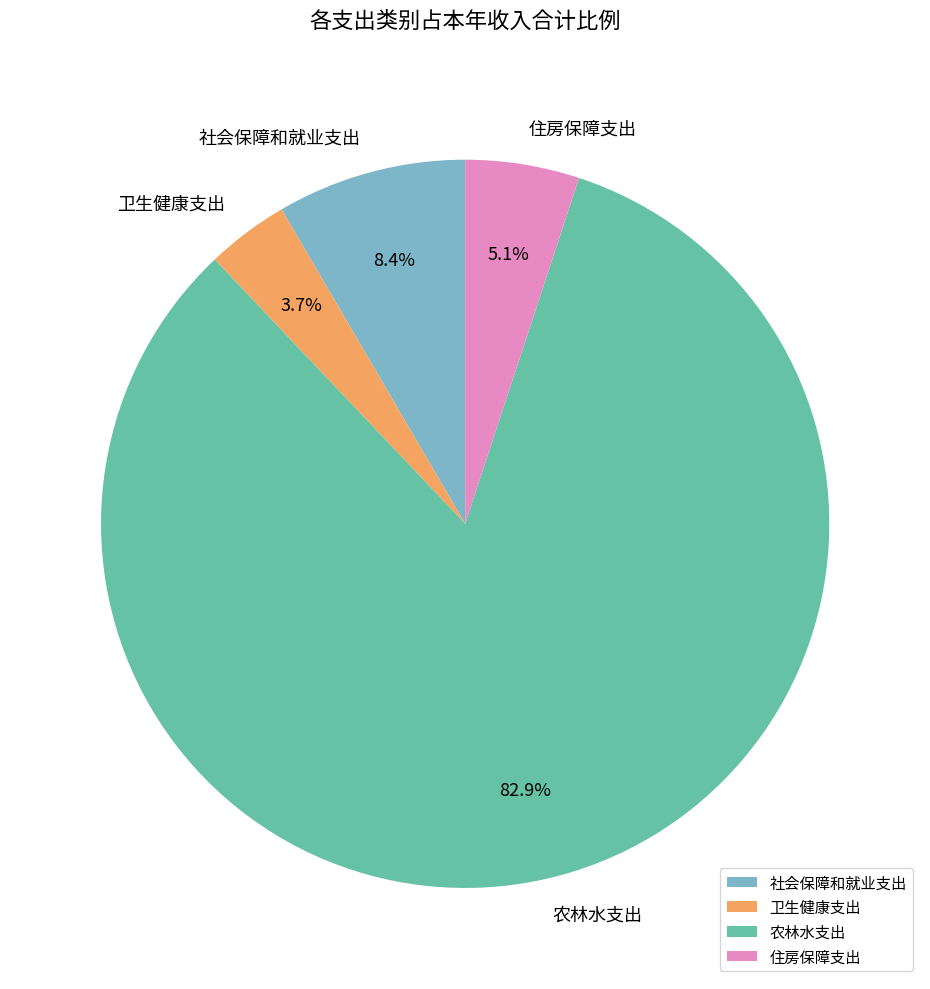

Is there any slice that represents more than half of the pie?

Yes